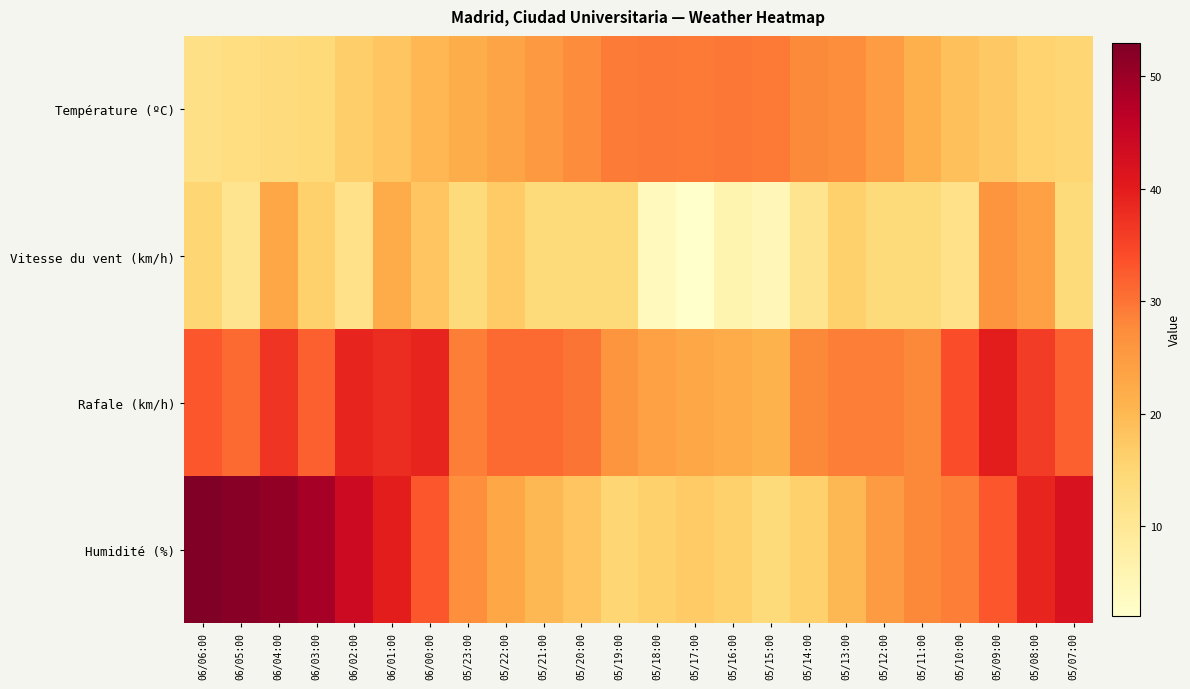

Rank the series at 05/17:00 from highest to lowest value.

Température (ºC), Rafale (km/h), Humidité (%), Vitesse du vent (km/h)